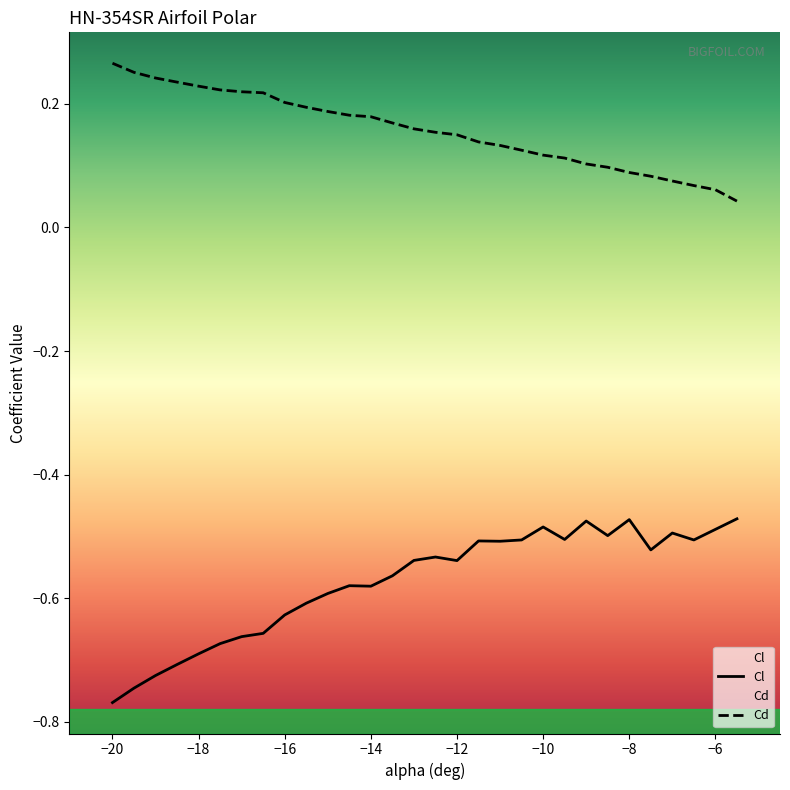

Where is the first local minimum for Cl?

-14